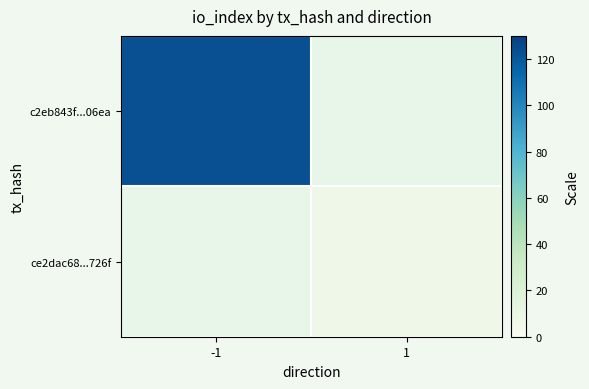

Count the number of data series in this chart.

2